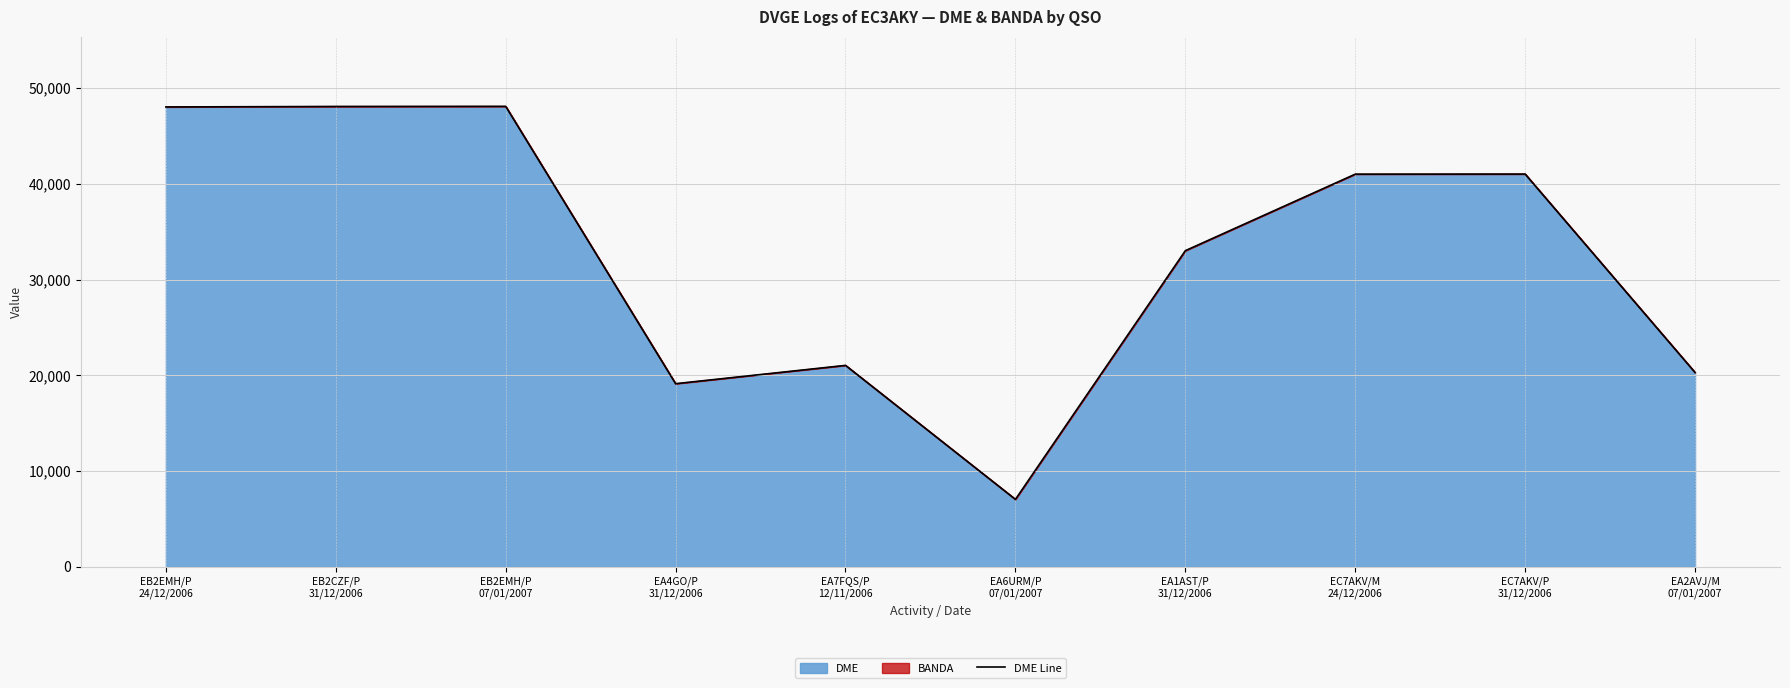

How many lines are shown in the chart?

1